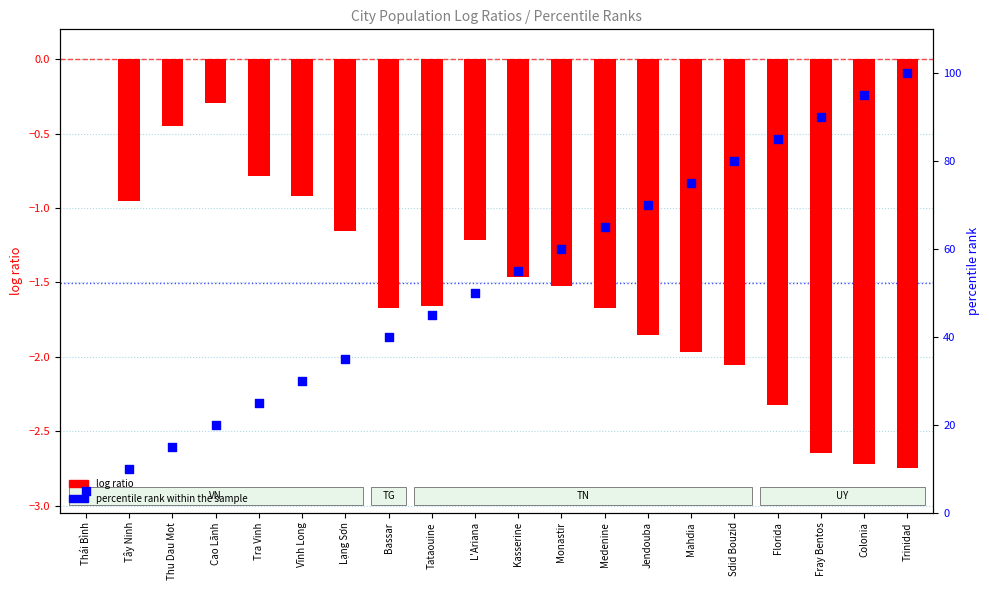

Which series has the largest Y range (max minus min)?

percentile rank within the sample